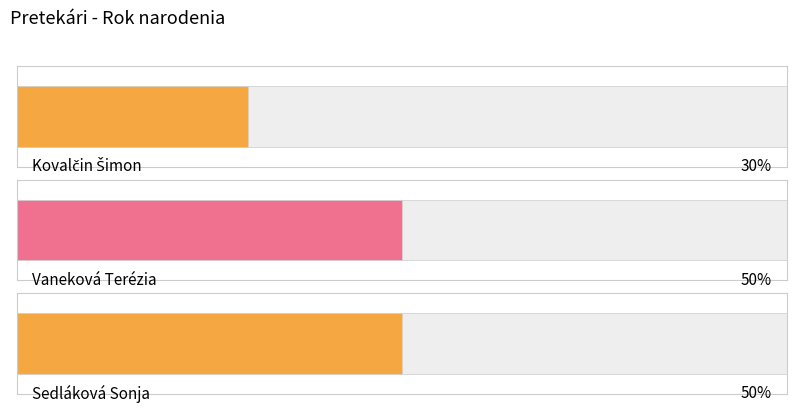

How many series are shown in this chart?

1